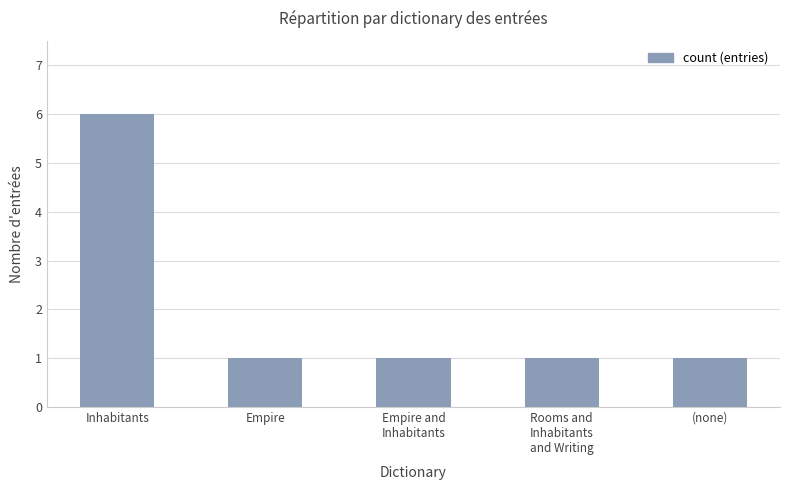

Reading left to right, what are all the values shown in this chart?

6	1	1	1	1